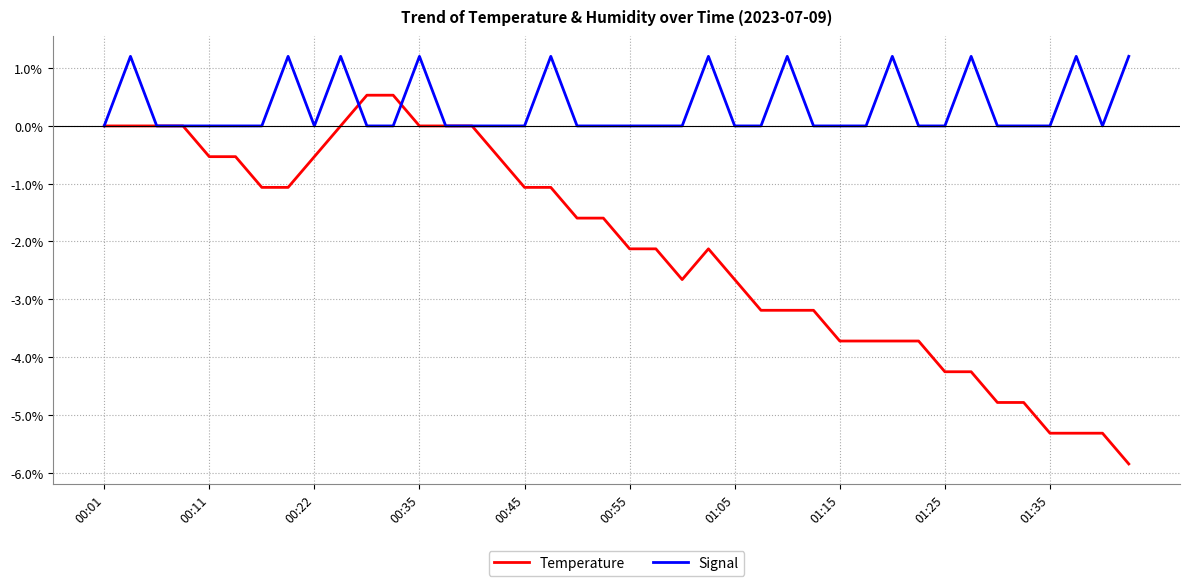

What is the highest value of the Signal series?

1.2